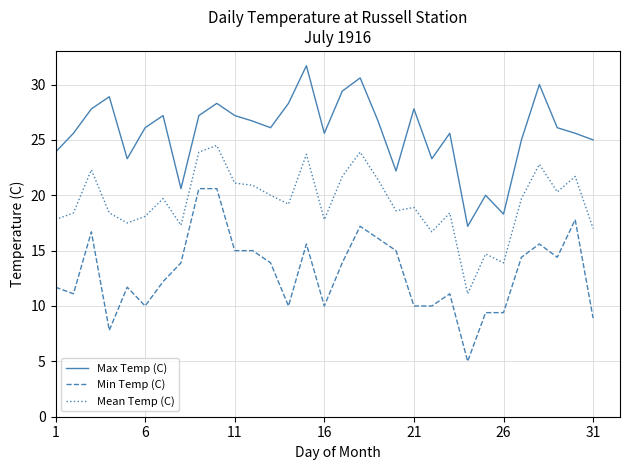

Which series has the largest total across all categories?

Max Temp (C)